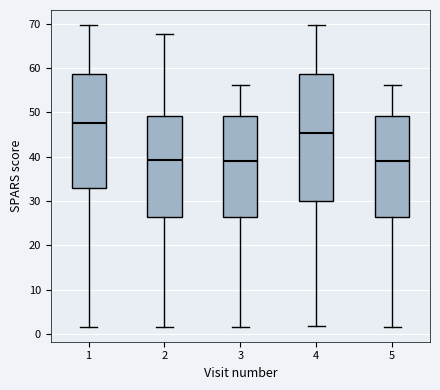

Where does the median line of the box at x = 5 sit on the y-axis? The values are not printed on the chart, so give them approximately, as read against the axis.

39